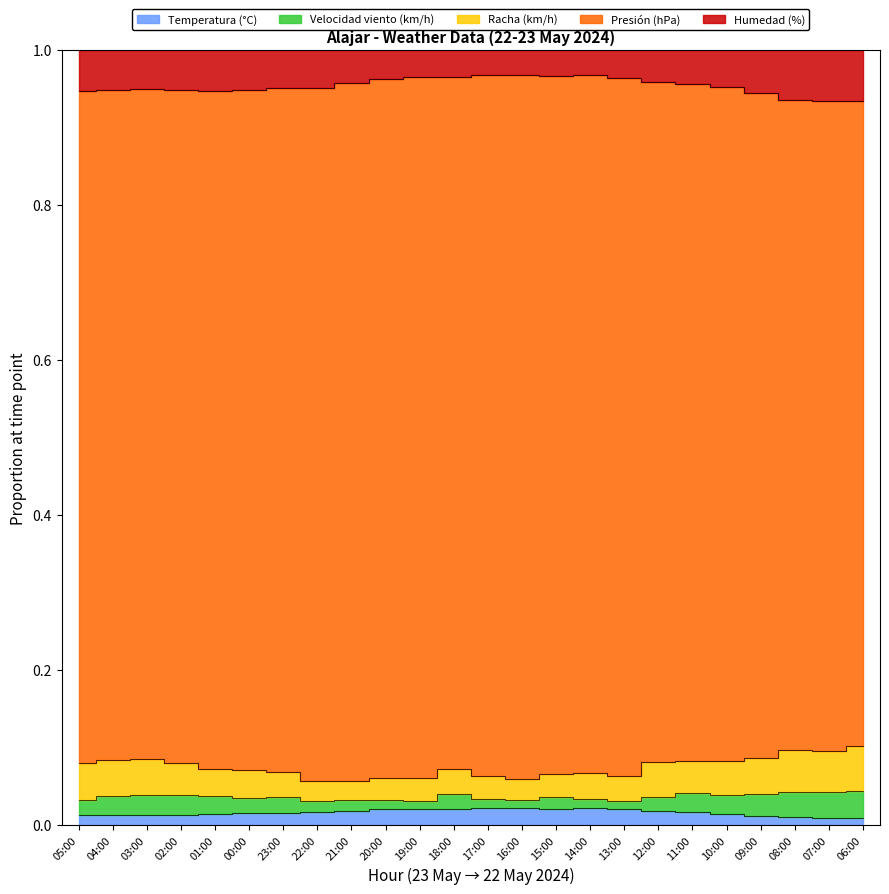

At which label does Racha (km/h) reach its peak?

06:00